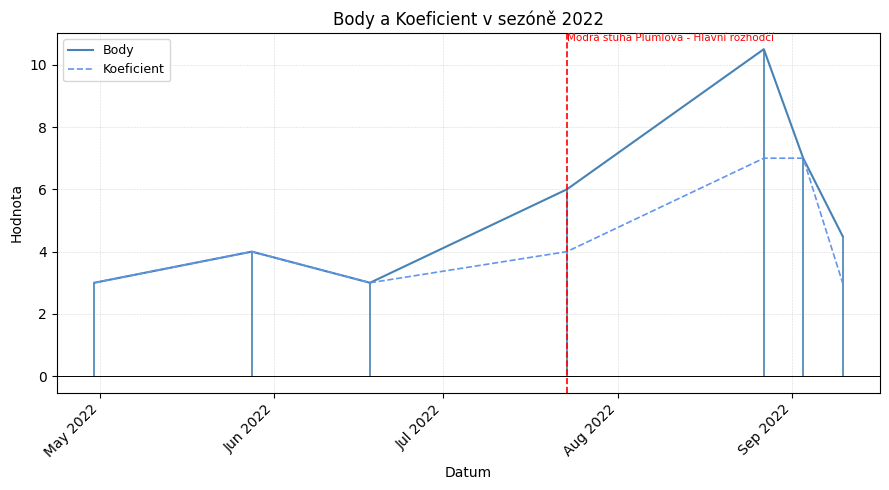

True or false: Body and Koeficient intersect in this chart.

False